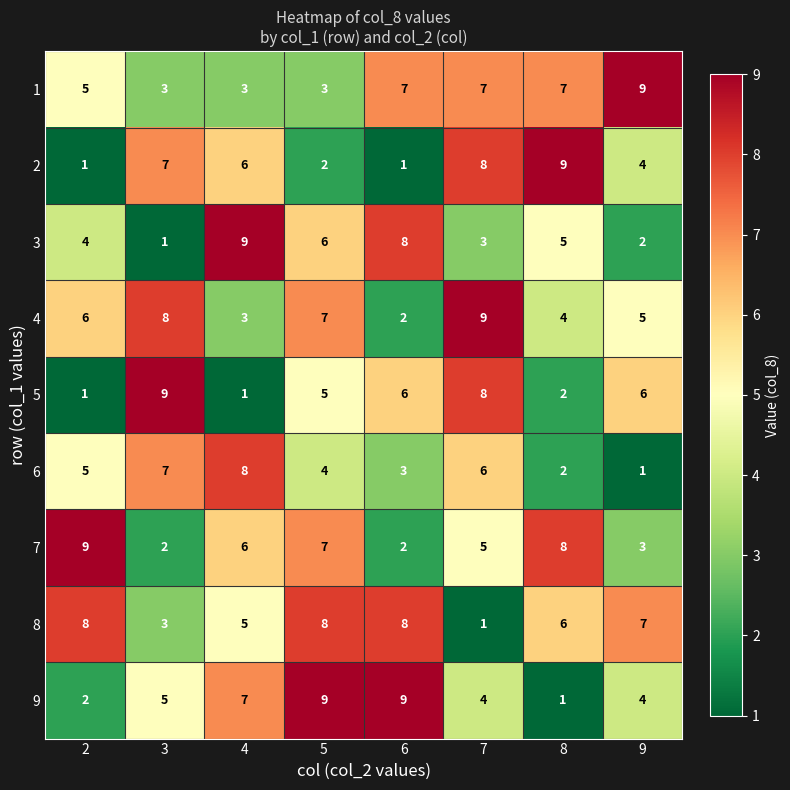

What is the average value of the 9 series?

5